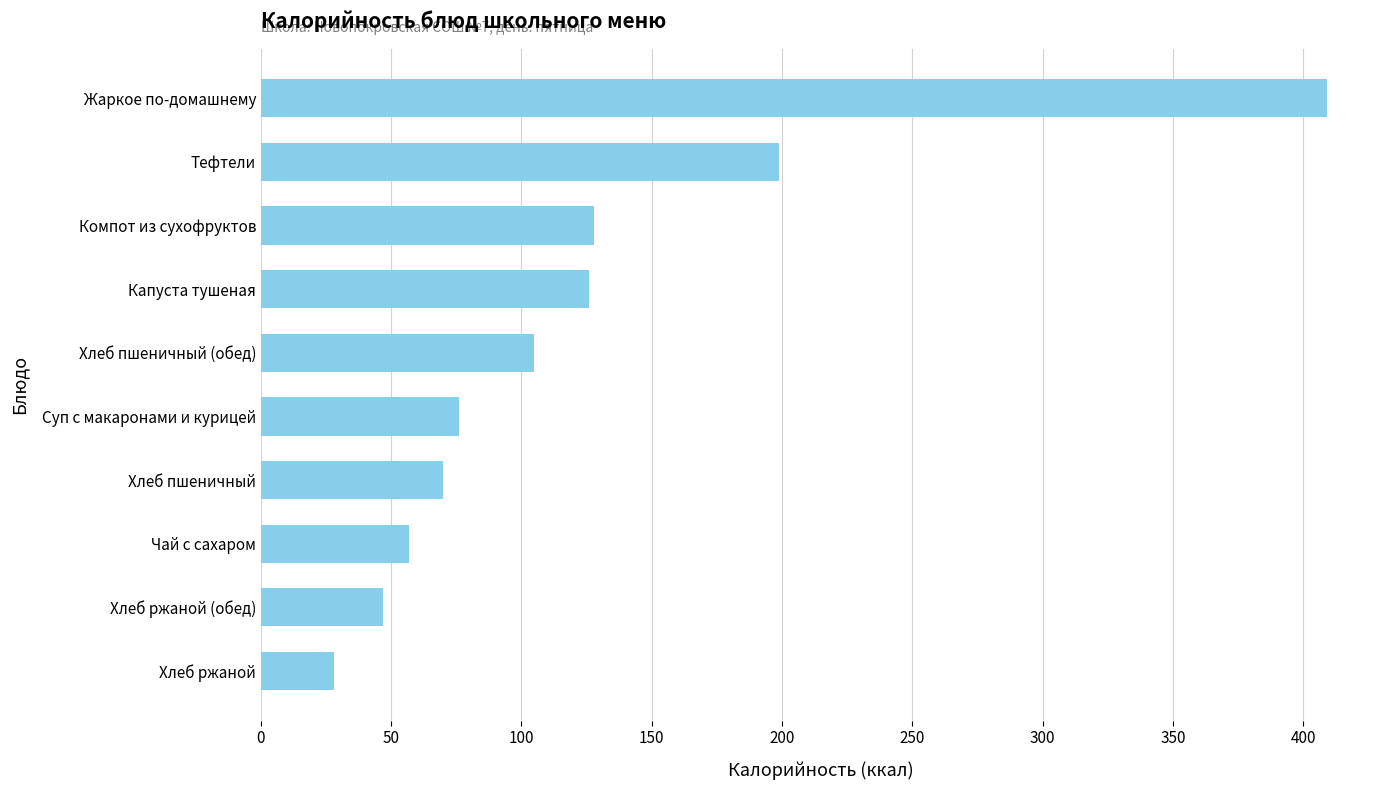

What is the difference between the second highest and minimum values?

171